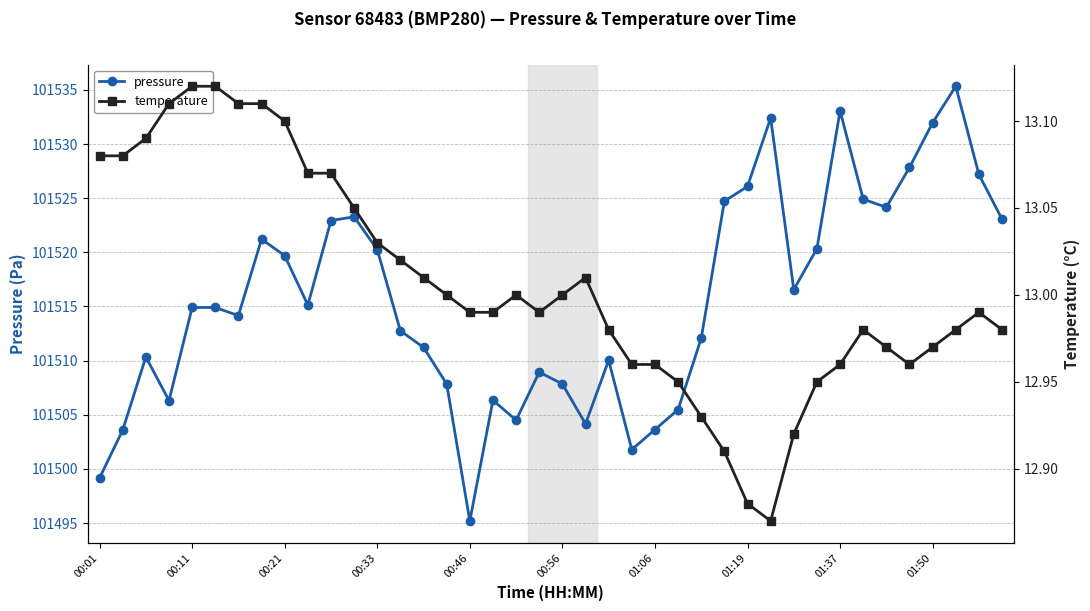

Where is temperature nearest to the value 12?

29